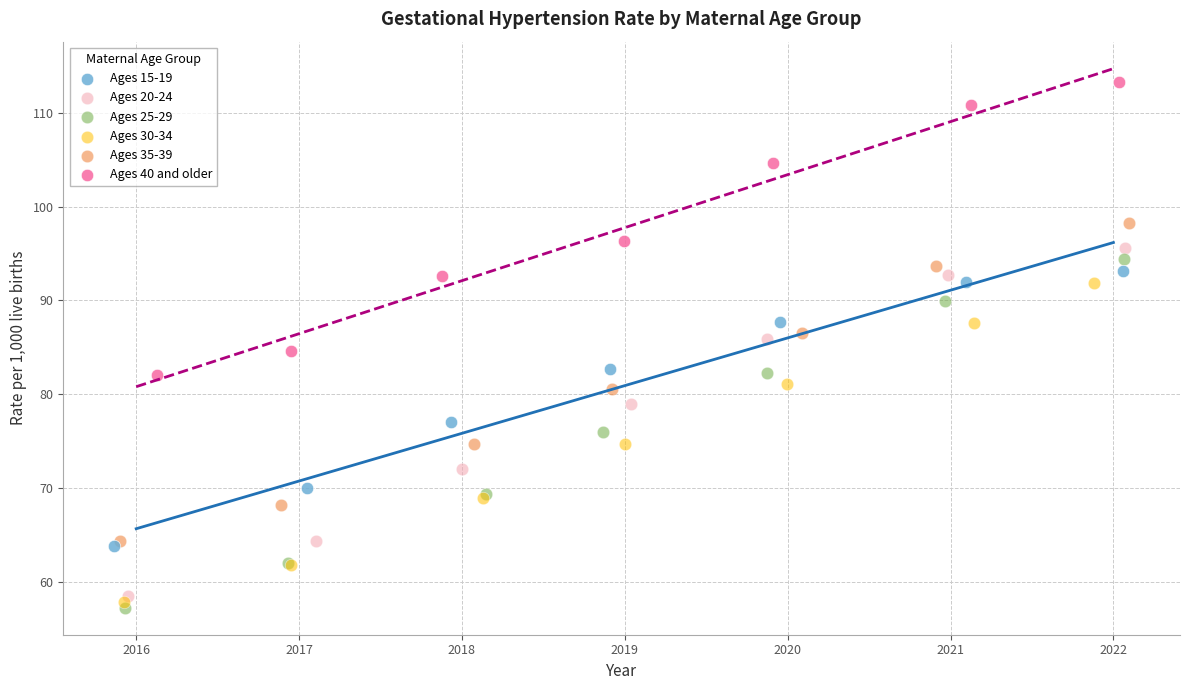

Which series has the widest spread of Y values?

Ages 25-29